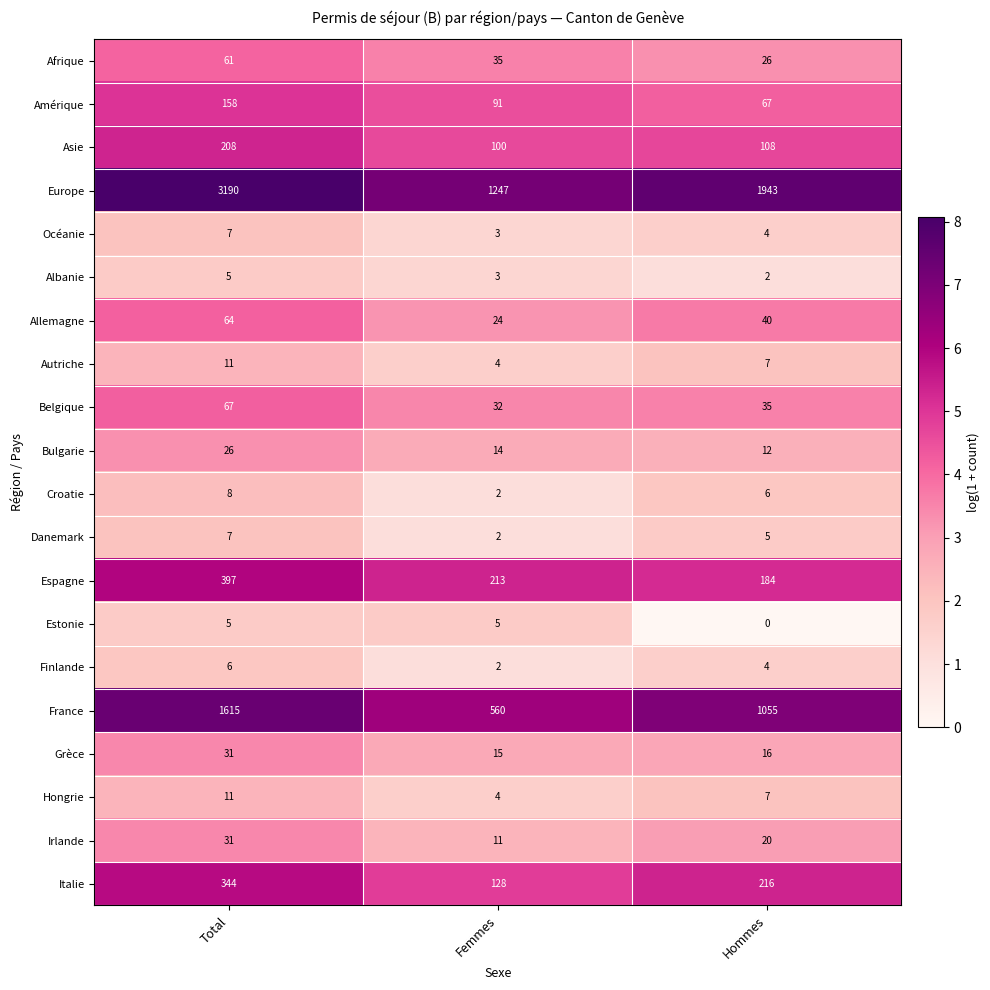

The value of Finlande at Femmes is 2. True or false?

True